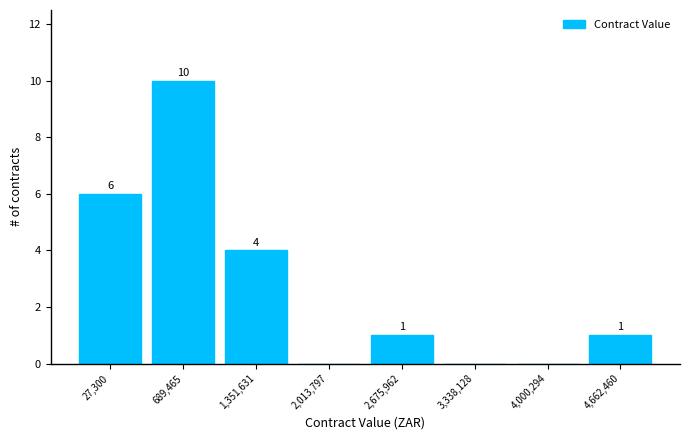

Reading left to right, list all the values displayed in this chart.

27,300=6	689,465=10	1,351,631=4	2,013,797=0	2,675,962=1	3,338,128=0	4,000,294=0	4,662,460=1